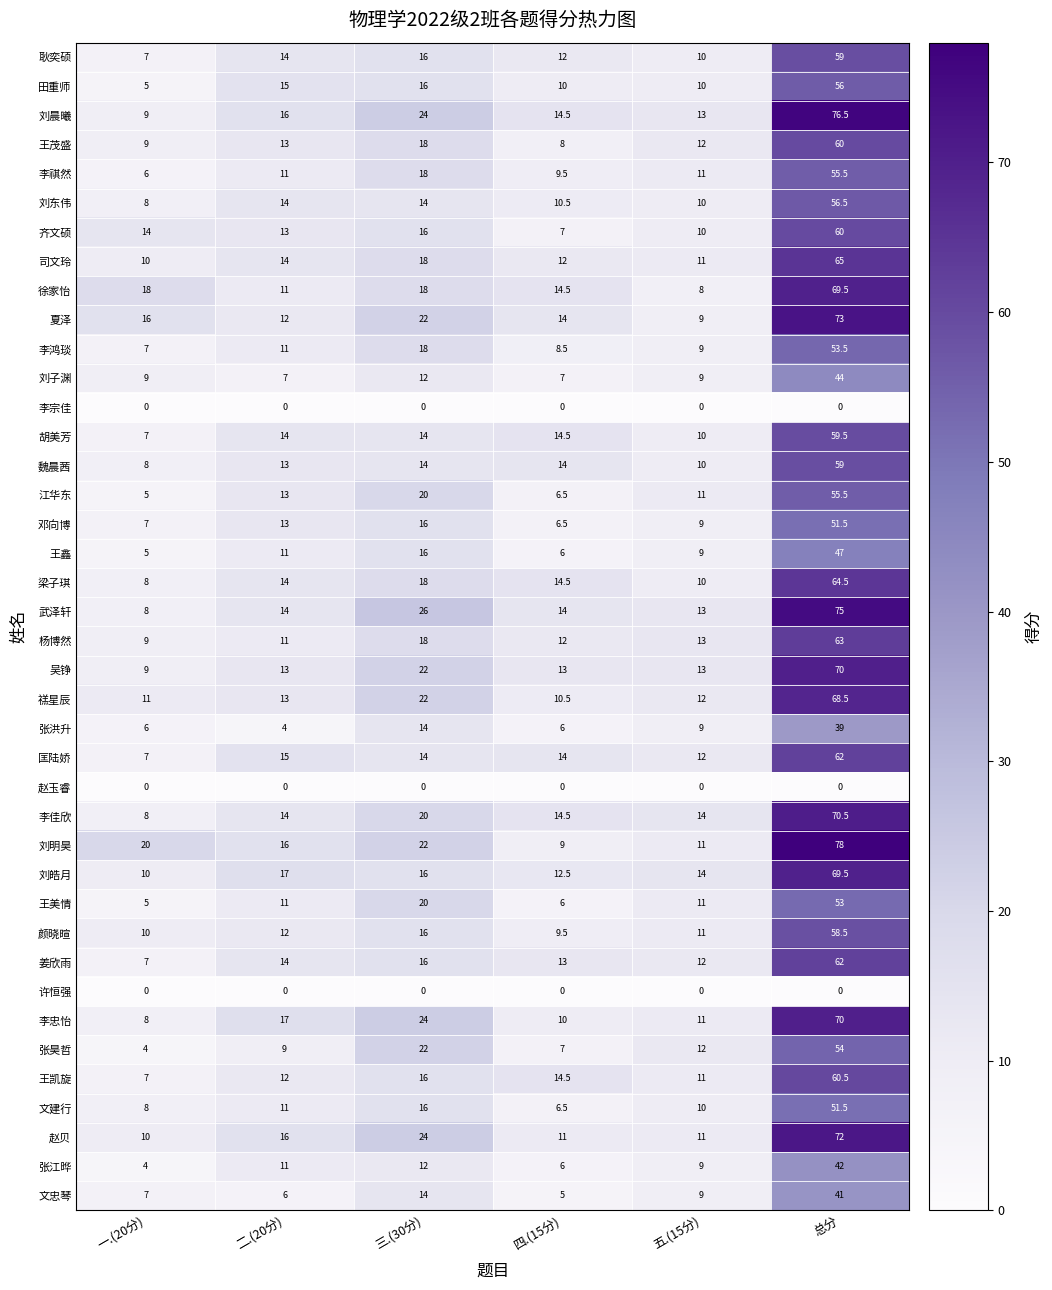

Which category has the highest value in the 李佳欣 series?

总分